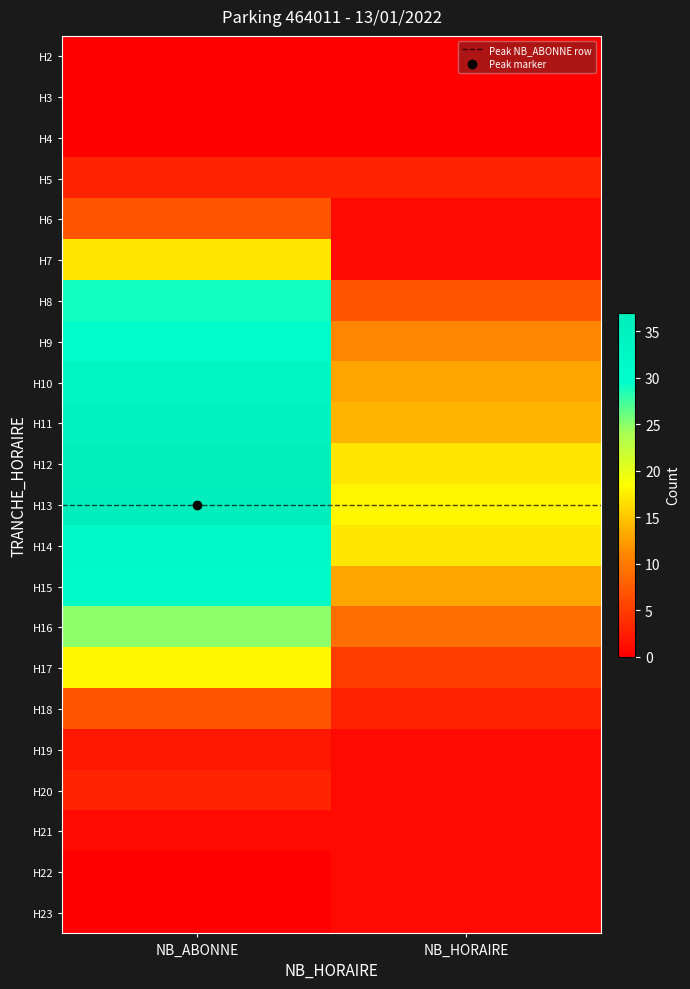

Which series has the largest range (max minus min)?

H8